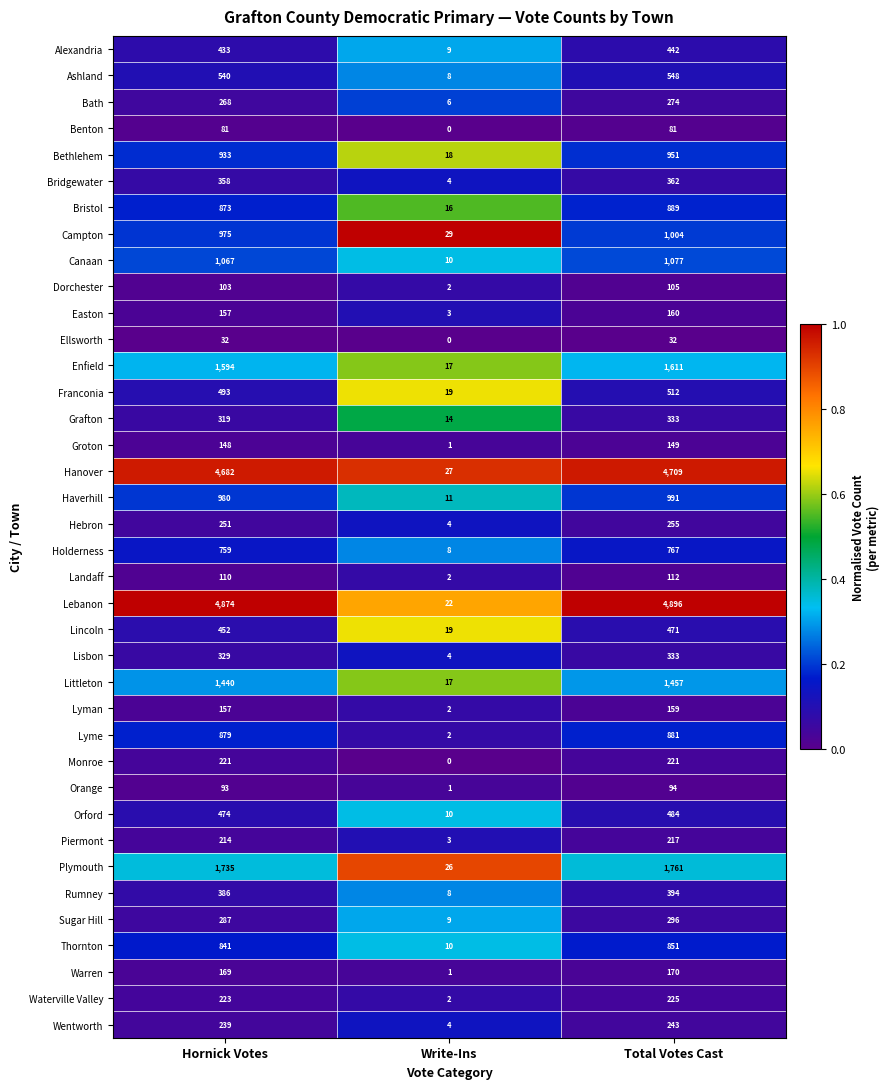

The Bristol series shows 21 at Write-Ins. True or false?

False